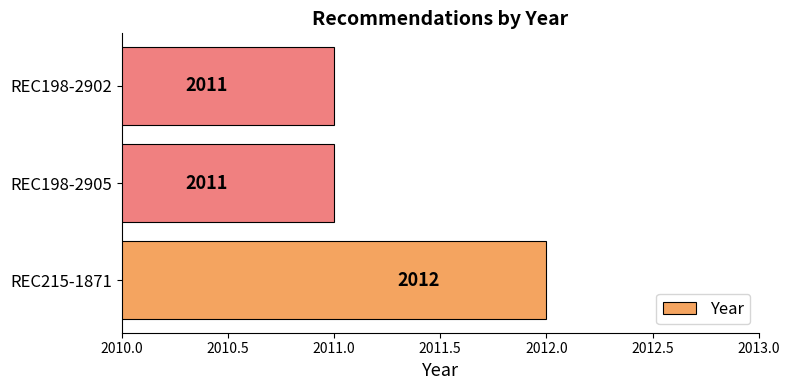

Reading bottom to top, transcribe all the data shown in this chart.

2012	2011	2011